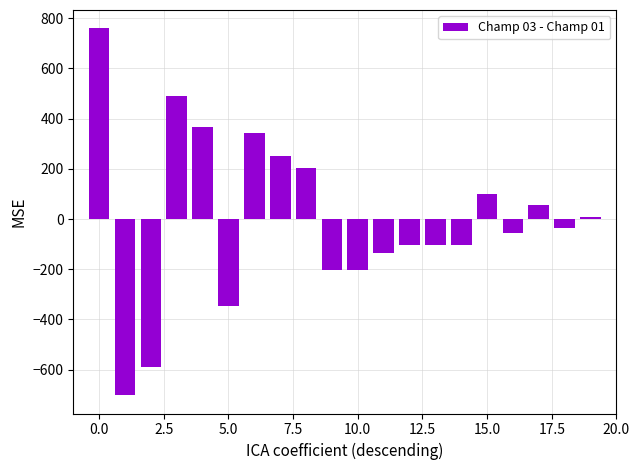

What is the difference between the maximum and minimum values?

1461.0